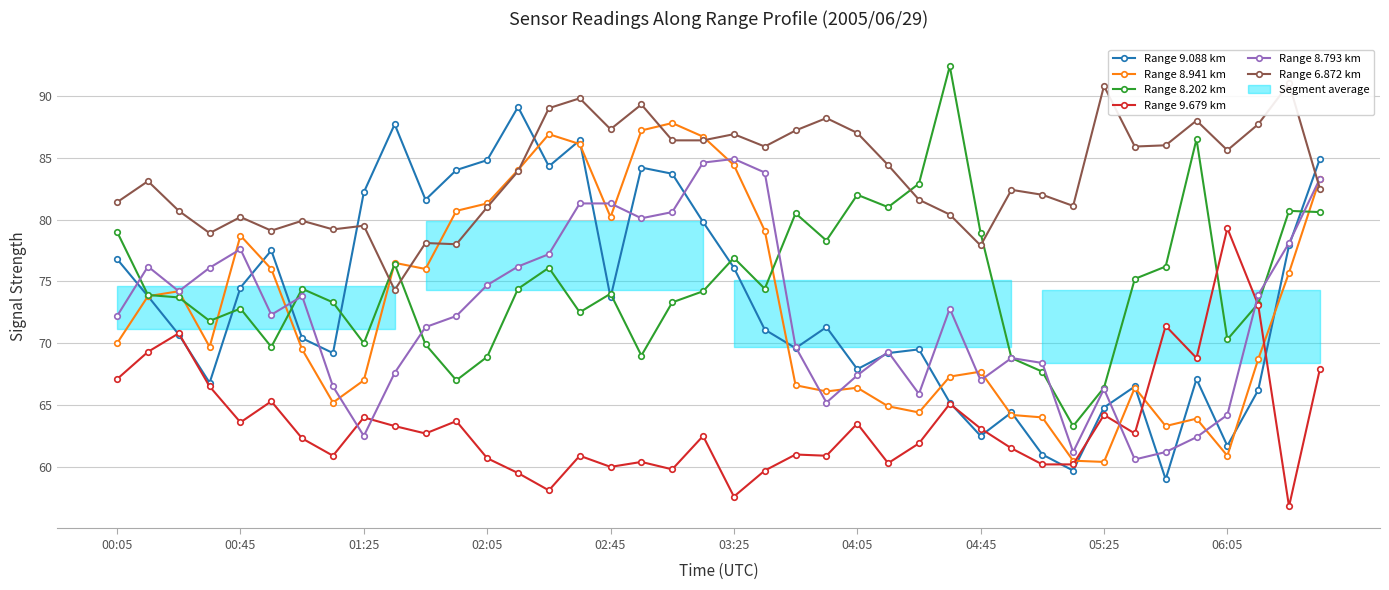

Which category has the highest value in the Range 9.088 km series?

13